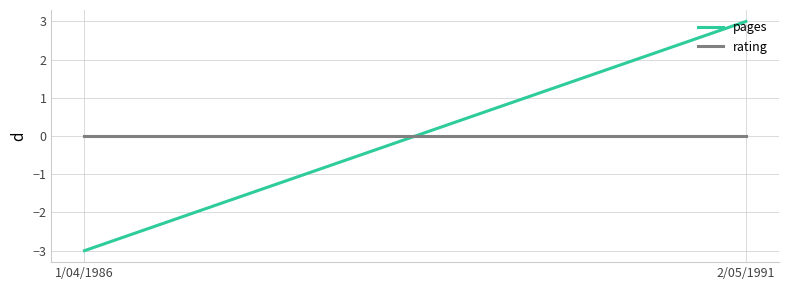

What is the highest value of the pages series?

3